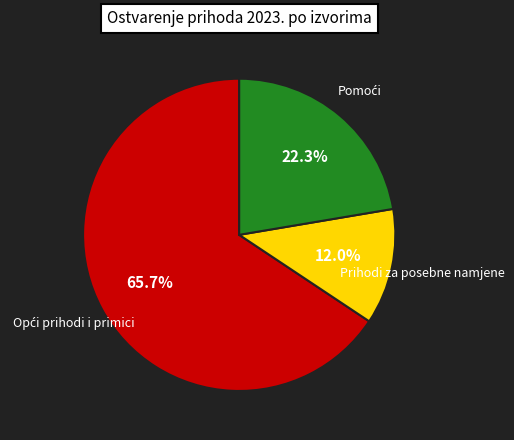

Which slice is the smallest?

Prihodi za posebne namjene